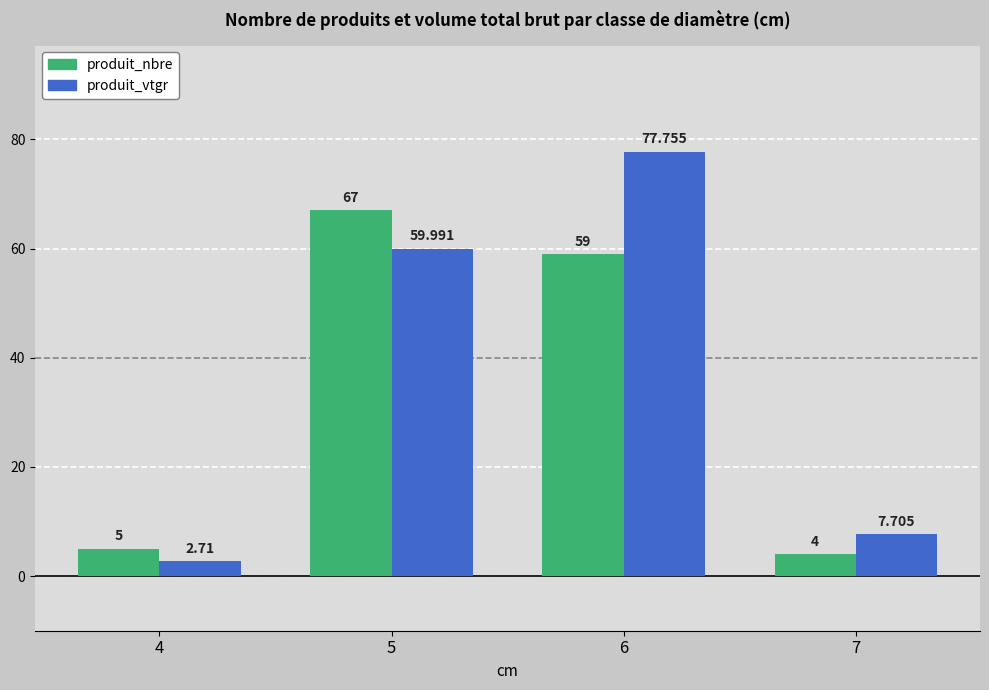

The value of produit_vtgr at 5 is 87.7. True or false?

False